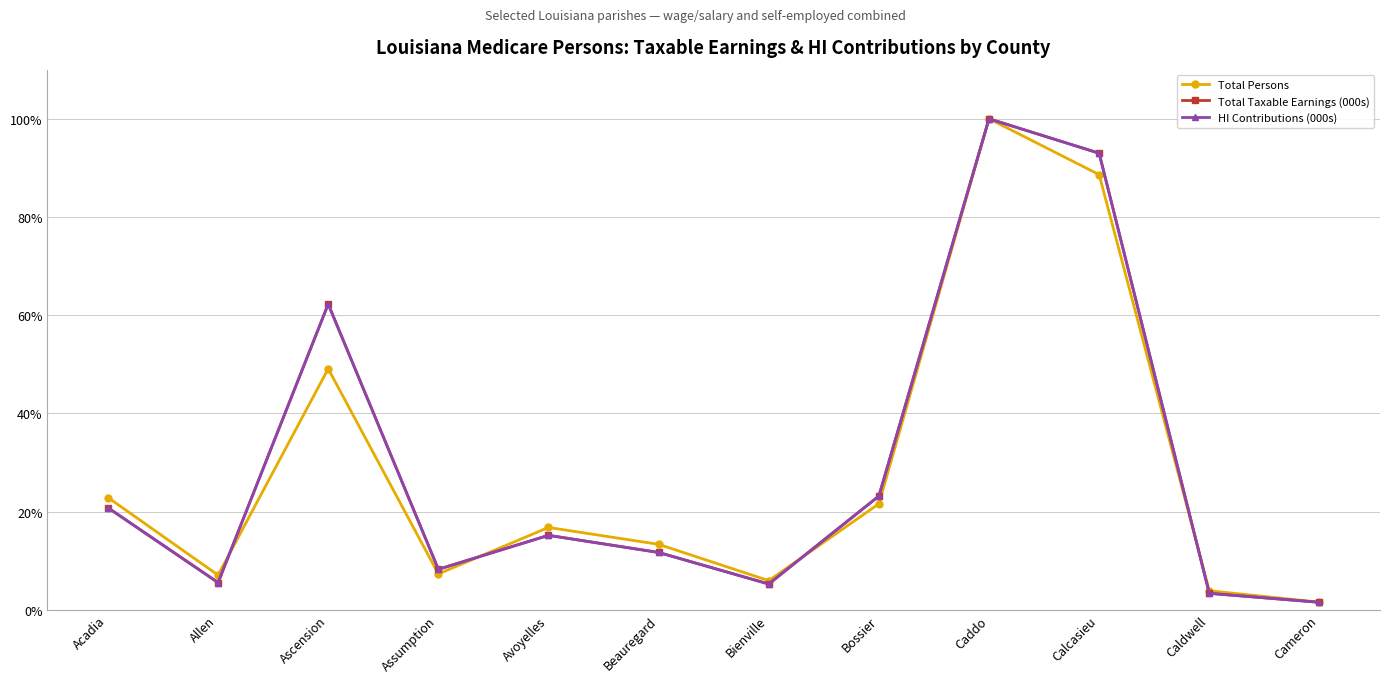

Where is the first local maximum for Total Persons?

Ascension